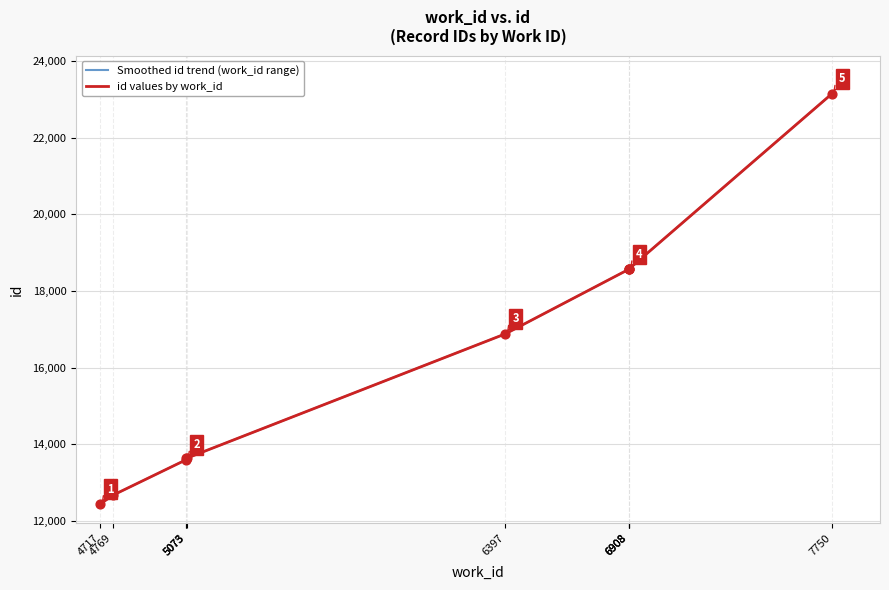

Between 4769 and 7750, which is larger?

7750